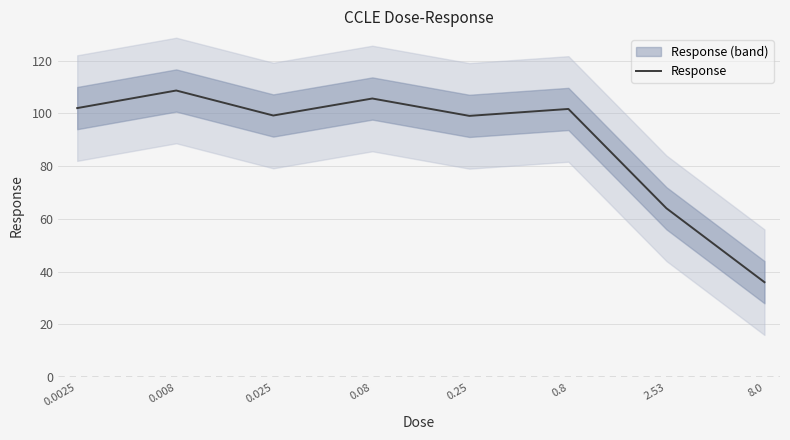

What is the change in value from 0.008 to 0.08?

-3.0